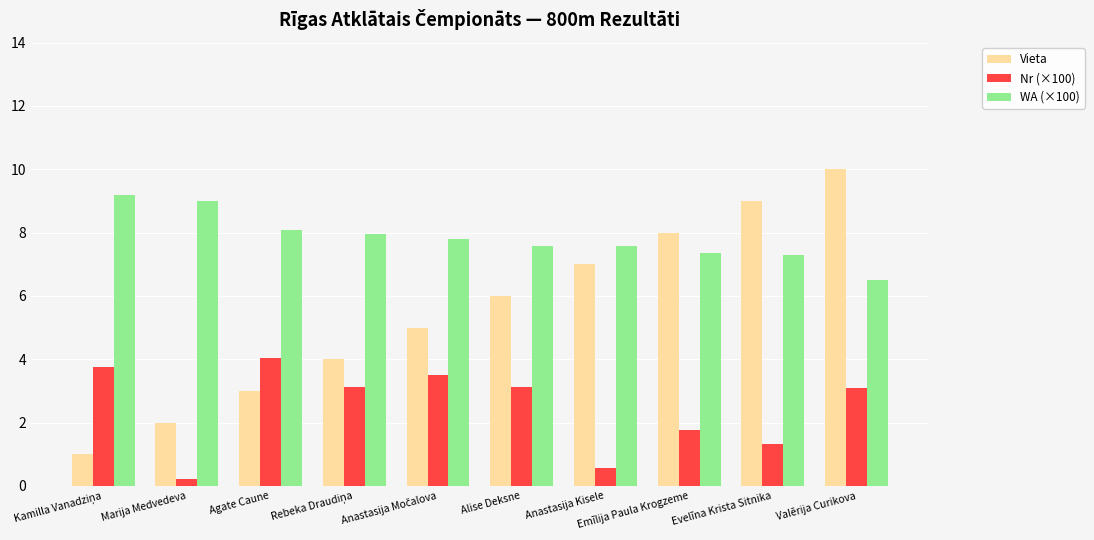

Is it true that Vieta equals 8.4 at Alise Deksne?

False